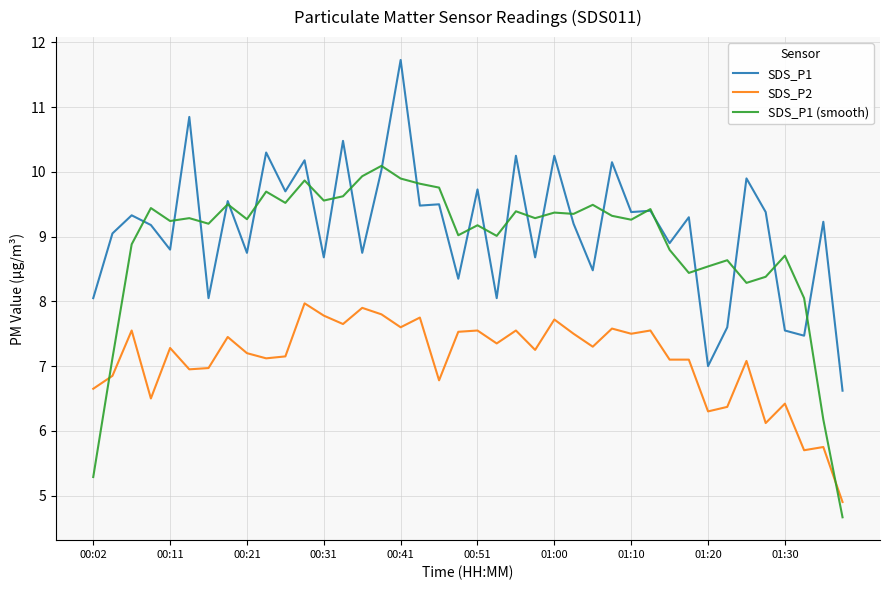

What is the minimum value for SDS_P1?

6.6